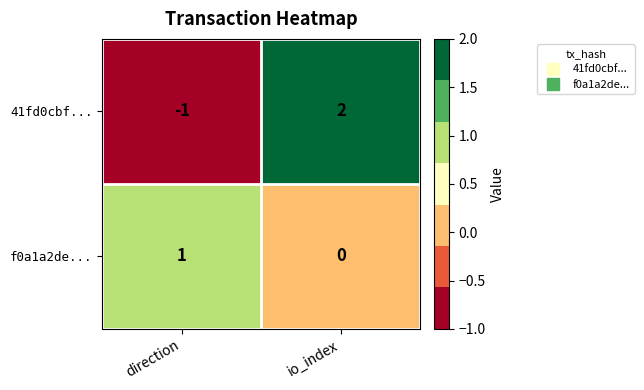

Which category has the highest value in the f0a1a2de... series?

direction